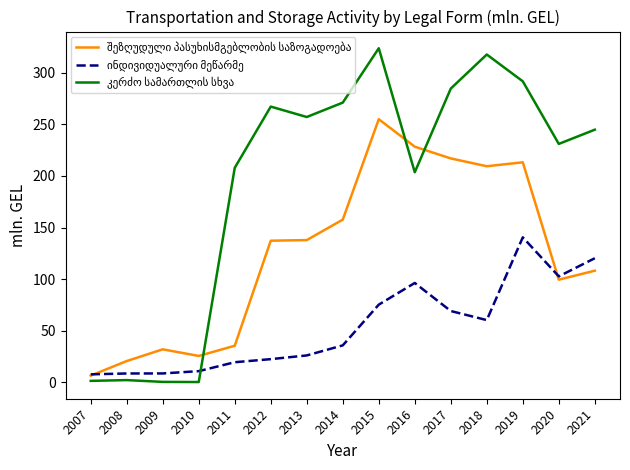

What is the total value across all series at 2015?

654.1